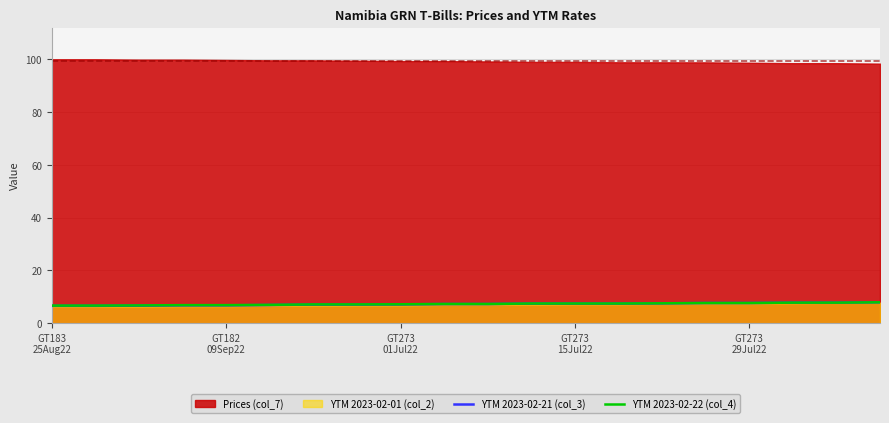

How many values in the YTM 2023-02-21 (col_3) series exceed 7?

14